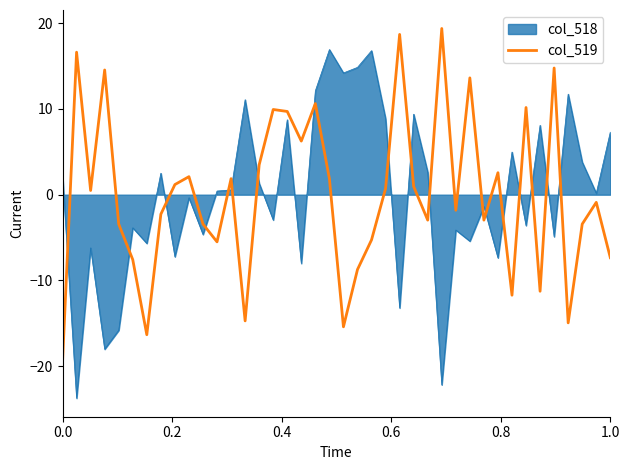

What is the maximum value for col_518?

16.9